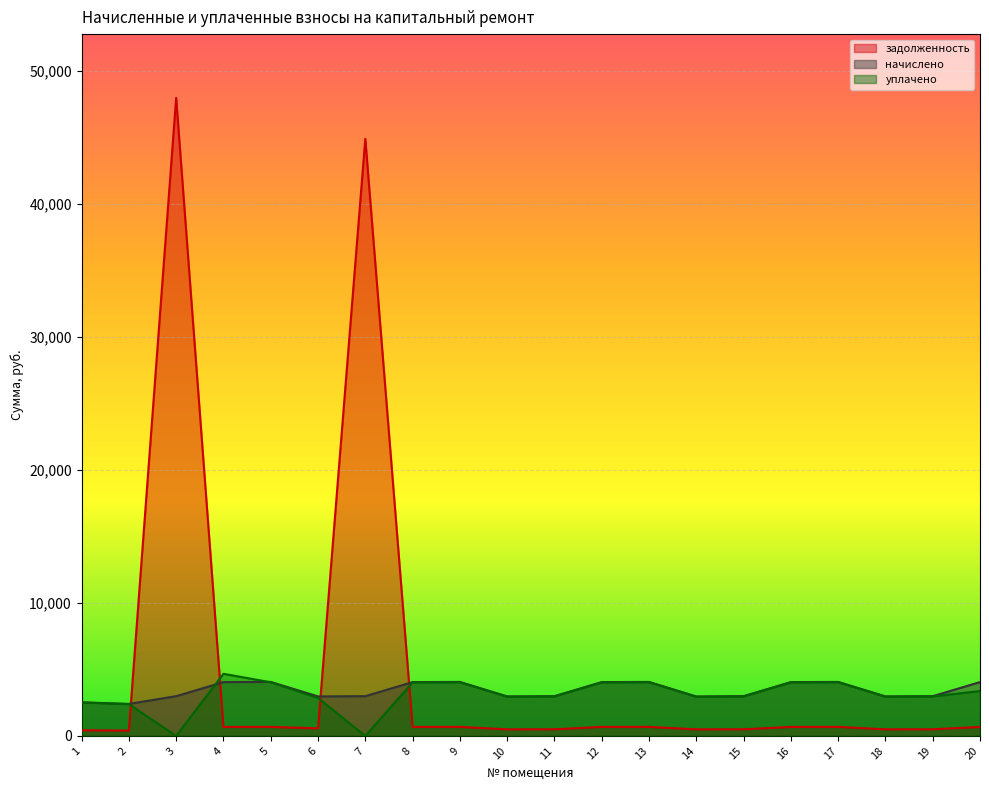

Rank the series by their maximum value, from lowest to highest.

начислено, уплачено, задолженность